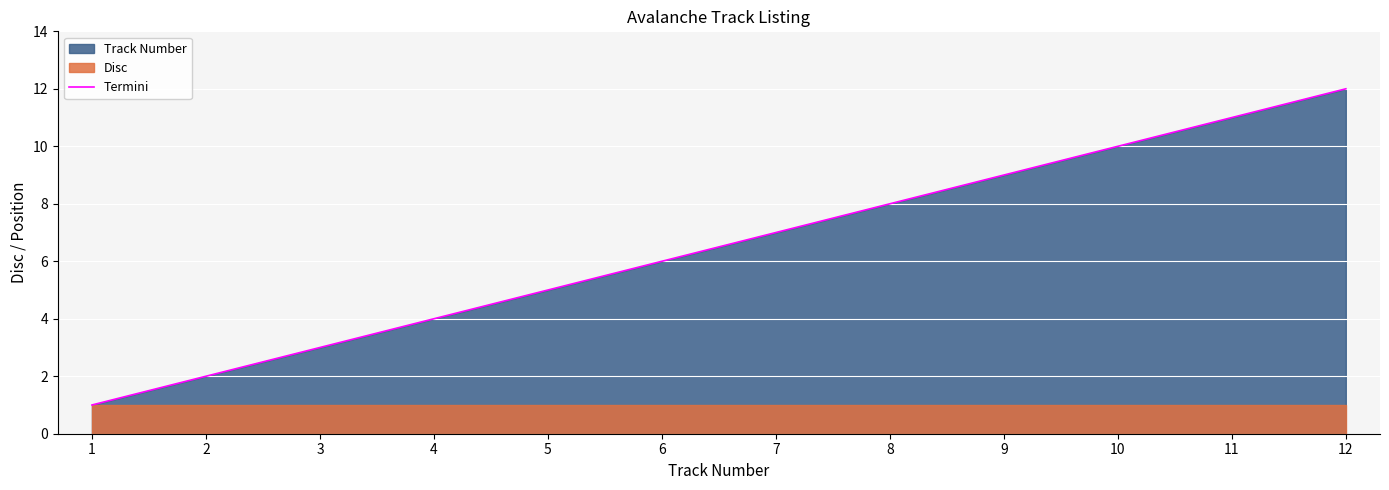

At which label does the data first exceed 7?

8